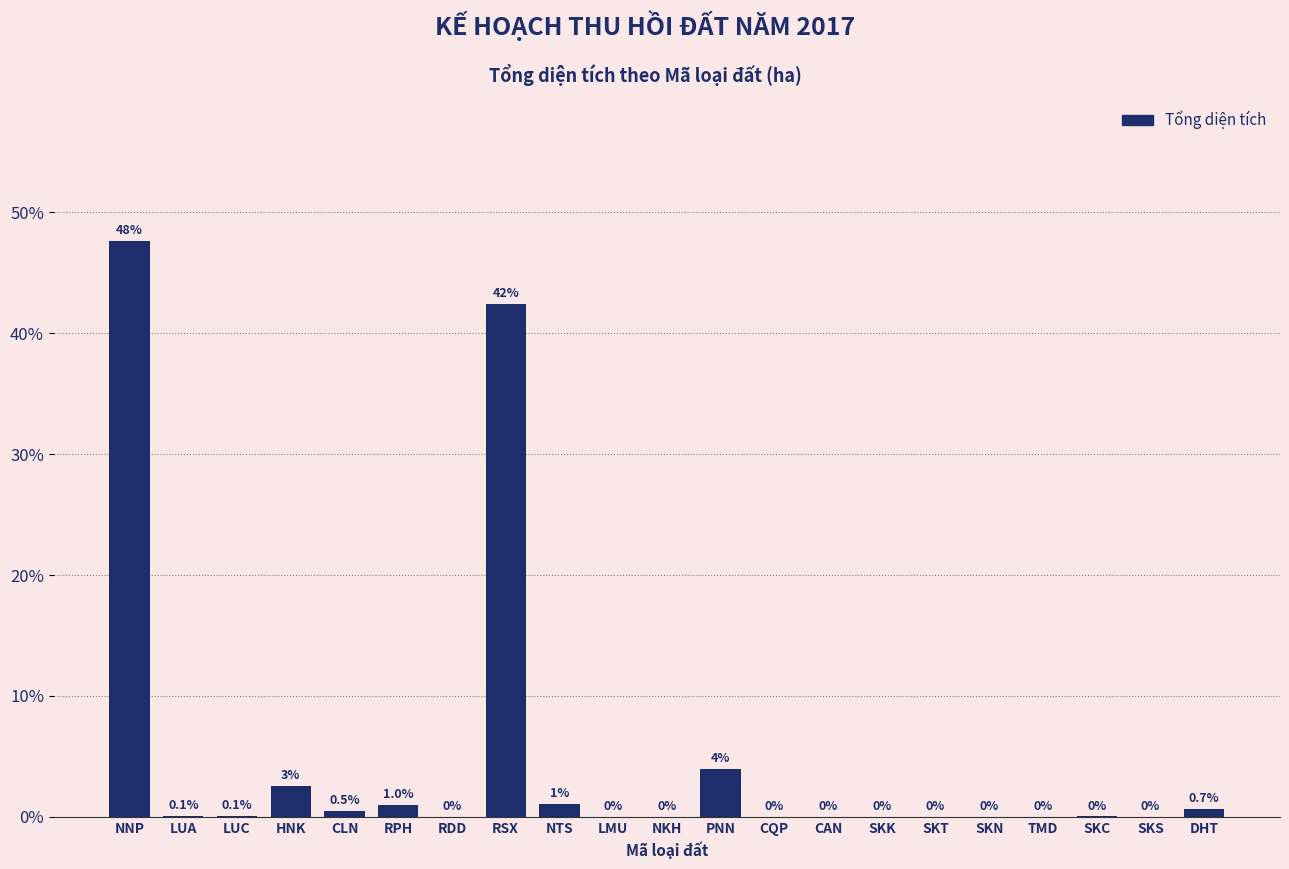

At which label is the value closest to 23?

PNN